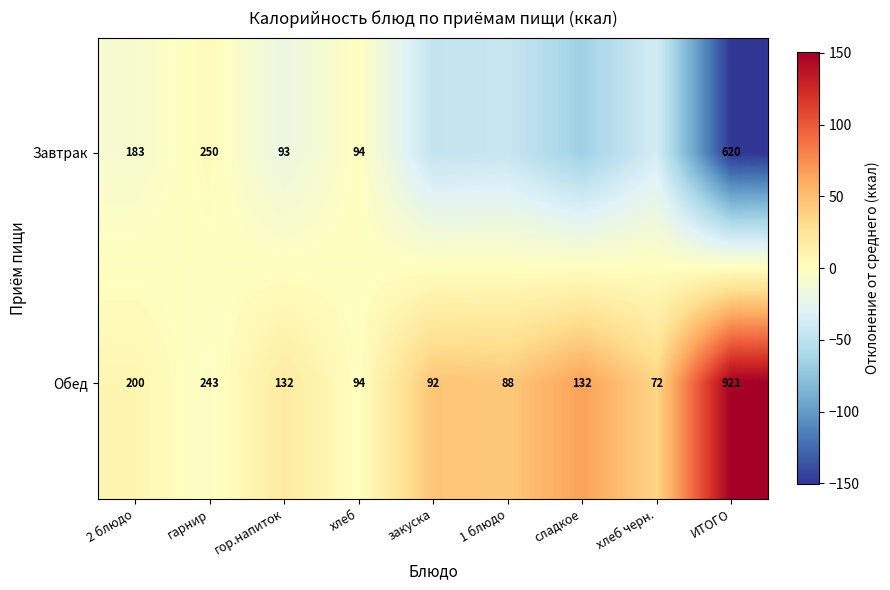

Is the value of Обед at 1 блюдо greater than the value of Завтрак at 2 блюдо?

No